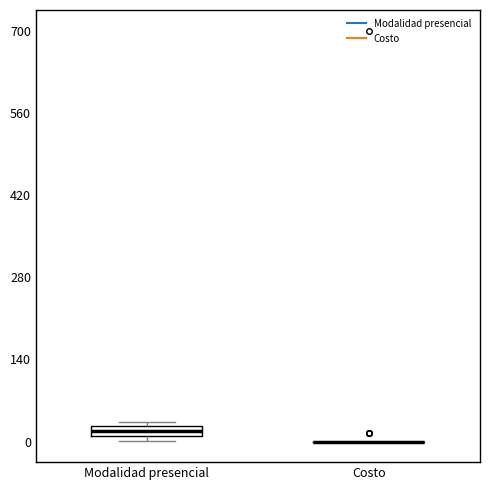

Where is the upper edge of the box for Modalidad presencial on the y-axis? The values are not printed on the chart, so give them approximately, as read against the axis.

20